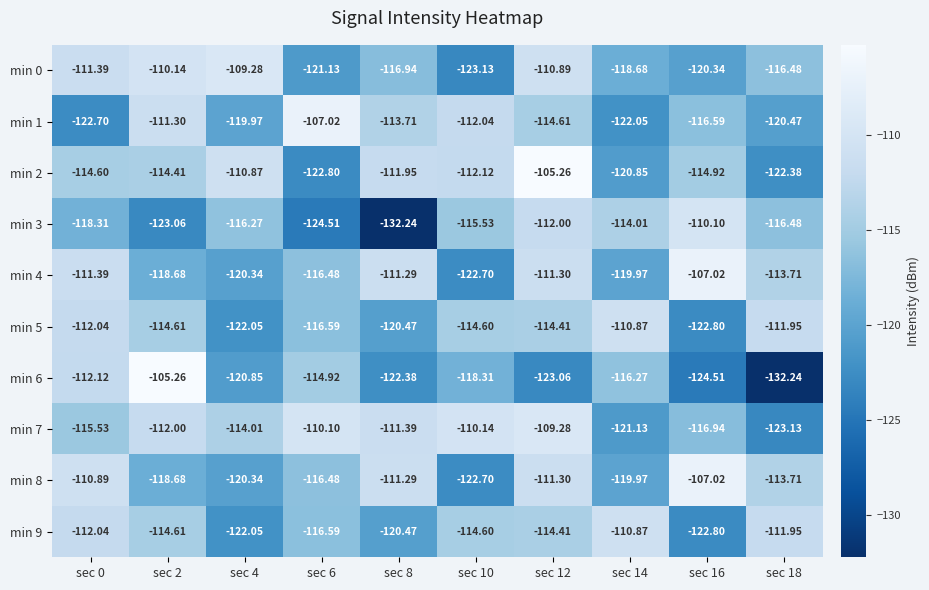

Which series has the largest range (max minus min)?

min 6